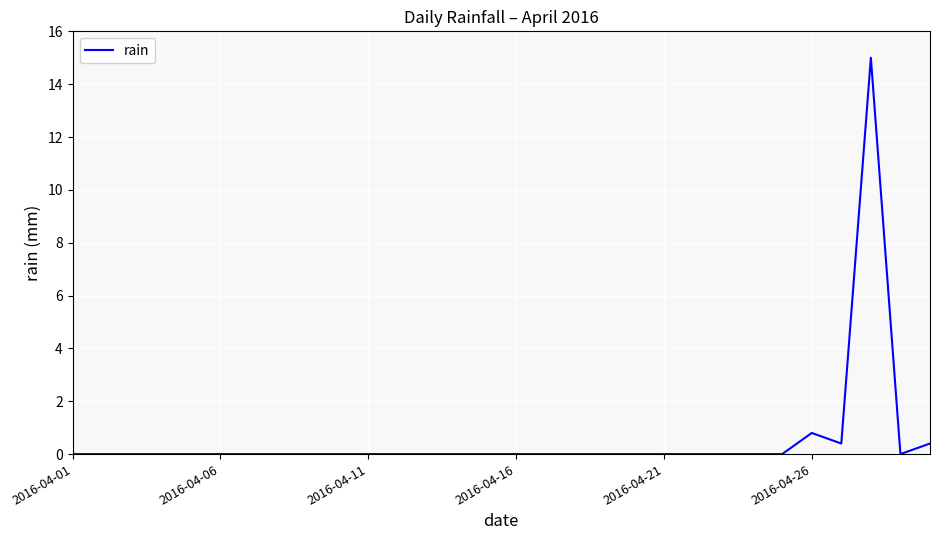

What is the maximum value shown in the chart?

15.0